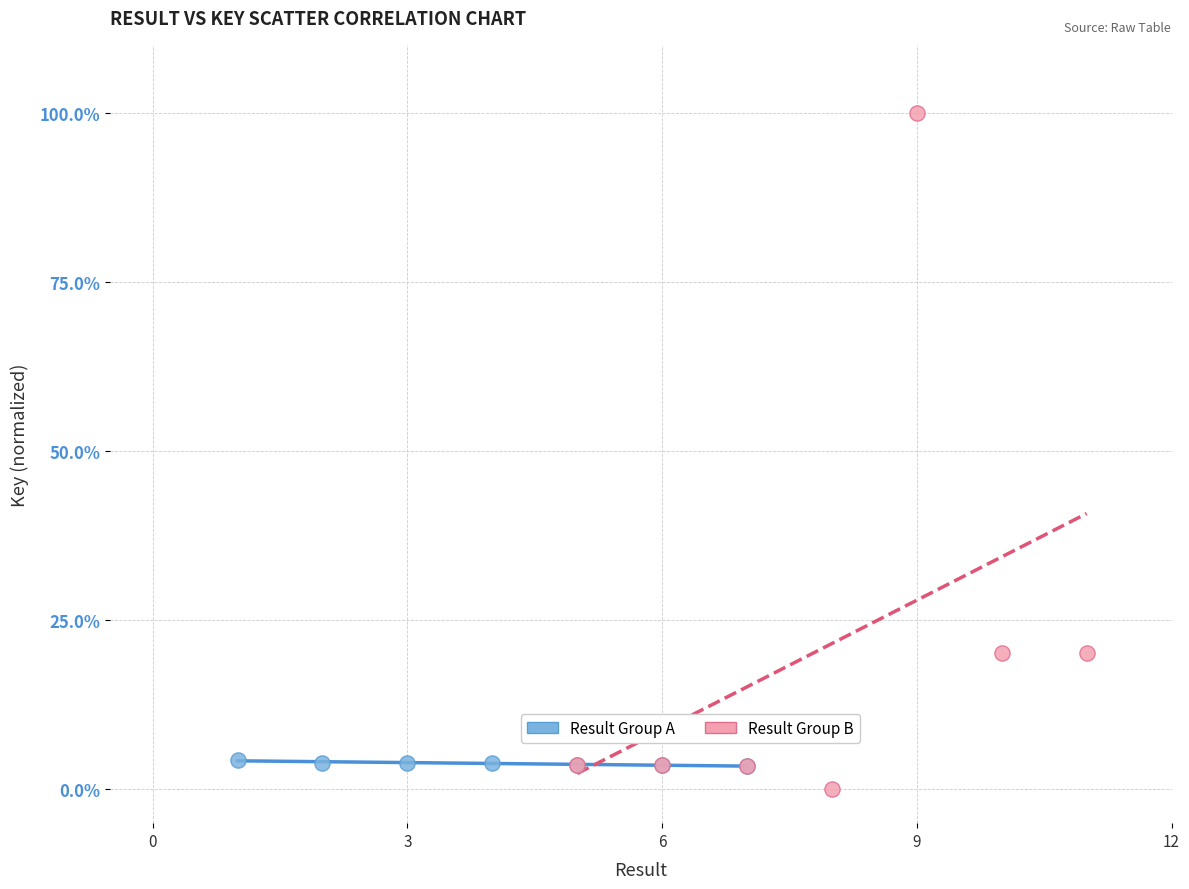

What are all the series names shown in the legend?

Result Group A, Result Group B